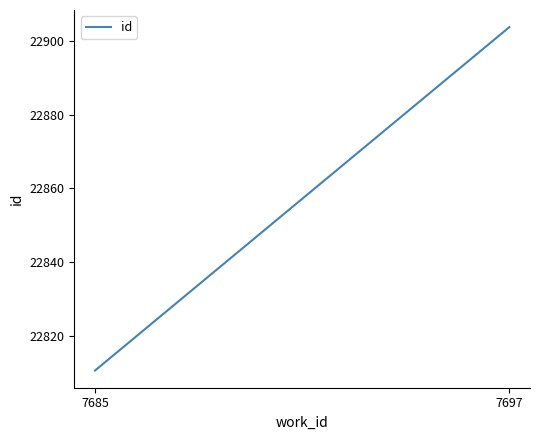

Which has a higher value, 7697 or 7685?

7697